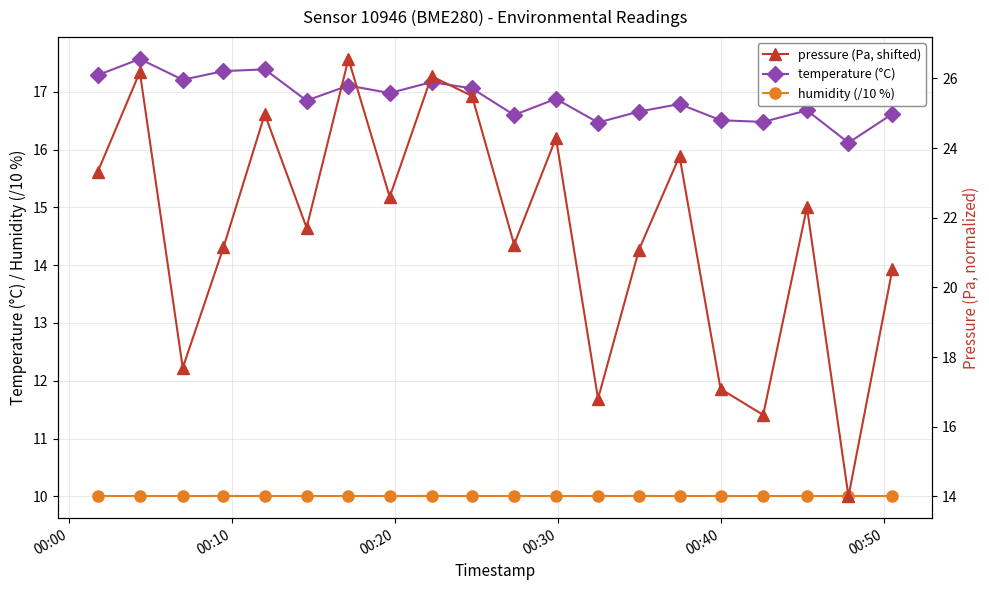

What are all the series names shown in the legend?

temperature (°C), humidity (/10 %), pressure (Pa, shifted)